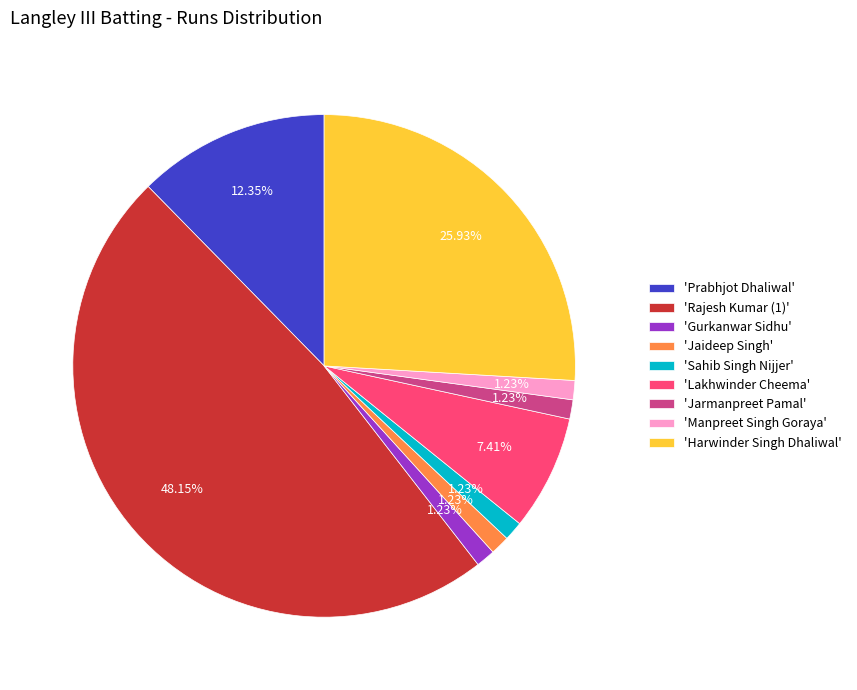

What is the ratio of the value at 'Harwinder Singh Dhaliwal' to the value at 'Lakhwinder Cheema'?

3.5